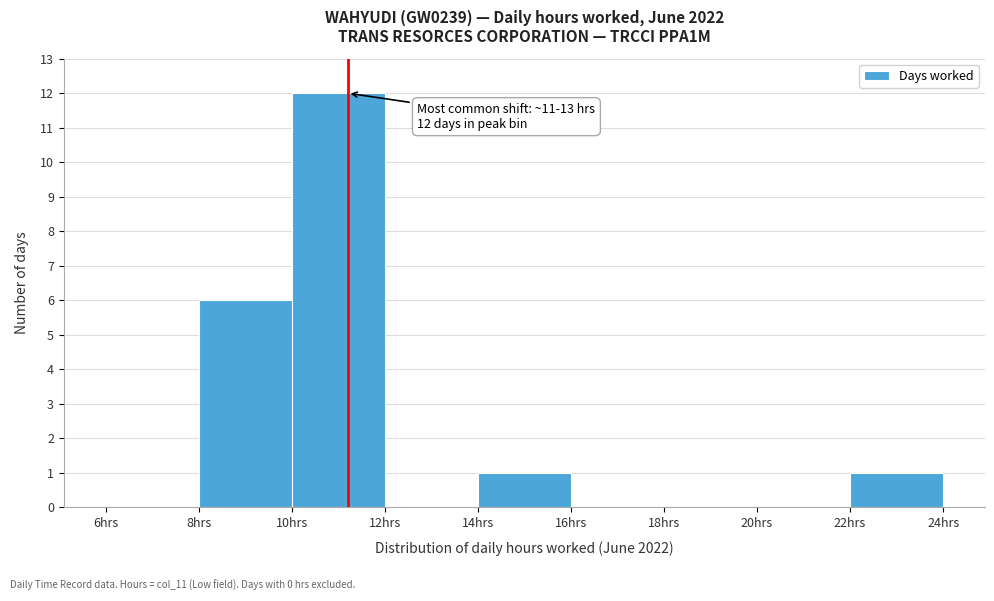

Over which range of the x-axis is the bar tallest?

10 to 12